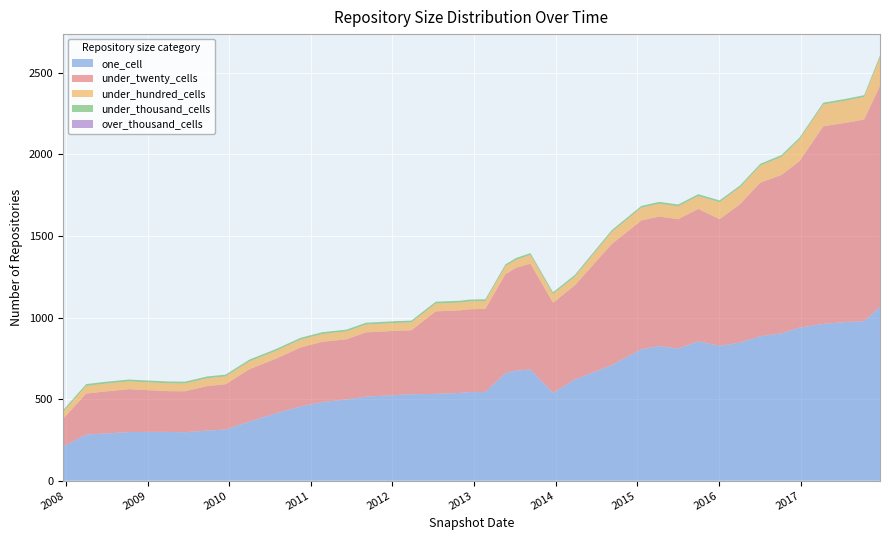

Reading right to left, what are all the values shown in this chart?

one_cell: 2017-12-22=1065	2017-10-12=977	2017-07-24=973	2017-04-12=961	2016-12-27=938	2016-10-07=903	2016-07-04=885	2016-04-05=847	2016-01-04=826	2015-10-01=854	2015-07-03=810	2015-04-09=825	2015-01-19=806	2014-09-08=707	2014-03-28=621	2013-12-20=538	2013-09-10=681	2013-07-09=676	2013-05-21=659	2013-02-20=544	2012-12-11=543	2012-10-31=538	2012-07-13=532	2012-03-26=530	2012-01-18=525	2011-09-05=515	2011-06-10=498	2011-02-21=482	2010-11-17=455	2010-07-26=412	2010-04-01=362	2009-12-16=314	2009-09-25=307	2009-06-17=297	2009-04-06=299	2008-12-17=299	2008-10-10=298	2008-06-27=289	2008-04-01=283	2007-12-19=209
under_twenty_cells: 2017-12-22=1356	2017-10-12=1237	2017-07-24=1221	2017-04-12=1211	2016-12-27=1021	2016-10-07=971	2016-07-04=942	2016-04-05=848	2016-01-04=777	2015-10-01=812	2015-07-03=793	2015-04-09=794	2015-01-19=789	2014-09-08=743	2014-03-28=577	2013-12-20=553	2013-09-10=649	2013-07-09=630	2013-05-21=607	2013-02-20=509	2012-12-11=508	2012-10-31=506	2012-07-13=506	2012-03-26=392	2012-01-18=394	2011-09-05=394	2011-06-10=369	2011-02-21=369	2010-11-17=362	2010-07-26=334	2010-04-01=321	2009-12-16=277	2009-09-25=273	2009-06-17=251	2009-04-06=250	2008-12-17=257	2008-10-10=263	2008-06-27=258	2008-04-01=251	2007-12-19=169
under_hundred_cells: 2017-12-22=172	2017-10-12=138	2017-07-24=136	2017-04-12=134	2016-12-27=133	2016-10-07=111	2016-07-04=104	2016-04-05=104	2016-01-04=104	2015-10-01=79	2015-07-03=79	2015-04-09=79	2015-01-19=78	2014-09-08=74	2014-03-28=53	2013-12-20=53	2013-09-10=54	2013-07-09=49	2013-05-21=49	2013-02-20=48	2012-12-11=48	2012-10-31=48	2012-07-13=48	2012-03-26=48	2012-01-18=48	2011-09-05=48	2011-06-10=48	2011-02-21=48	2010-11-17=48	2010-07-26=48	2010-04-01=48	2009-12-16=48	2009-09-25=48	2009-06-17=48	2009-04-06=48	2008-12-17=48	2008-10-10=48	2008-06-27=48	2008-04-01=47	2007-12-19=42
under_thousand_cells: 2017-12-22=14	2017-10-12=11	2017-07-24=11	2017-04-12=11	2016-12-27=11	2016-10-07=11	2016-07-04=11	2016-04-05=11	2016-01-04=11	2015-10-01=11	2015-07-03=11	2015-04-09=11	2015-01-19=11	2014-09-08=11	2014-03-28=11	2013-12-20=11	2013-09-10=11	2013-07-09=11	2013-05-21=11	2013-02-20=11	2012-12-11=11	2012-10-31=11	2012-07-13=11	2012-03-26=11	2012-01-18=11	2011-09-05=11	2011-06-10=11	2011-02-21=11	2010-11-17=11	2010-07-26=11	2010-04-01=11	2009-12-16=11	2009-09-25=11	2009-06-17=11	2009-04-06=11	2008-12-17=11	2008-10-10=11	2008-06-27=11	2008-04-01=11	2007-12-19=11
over_thousand_cells: 2017-12-22=0	2017-10-12=0	2017-07-24=0	2017-04-12=0	2016-12-27=0	2016-10-07=0	2016-07-04=0	2016-04-05=0	2016-01-04=0	2015-10-01=0	2015-07-03=0	2015-04-09=0	2015-01-19=0	2014-09-08=0	2014-03-28=0	2013-12-20=0	2013-09-10=0	2013-07-09=0	2013-05-21=0	2013-02-20=0	2012-12-11=0	2012-10-31=0	2012-07-13=0	2012-03-26=0	2012-01-18=0	2011-09-05=0	2011-06-10=0	2011-02-21=0	2010-11-17=0	2010-07-26=0	2010-04-01=0	2009-12-16=0	2009-09-25=0	2009-06-17=0	2009-04-06=0	2008-12-17=0	2008-10-10=0	2008-06-27=0	2008-04-01=0	2007-12-19=0